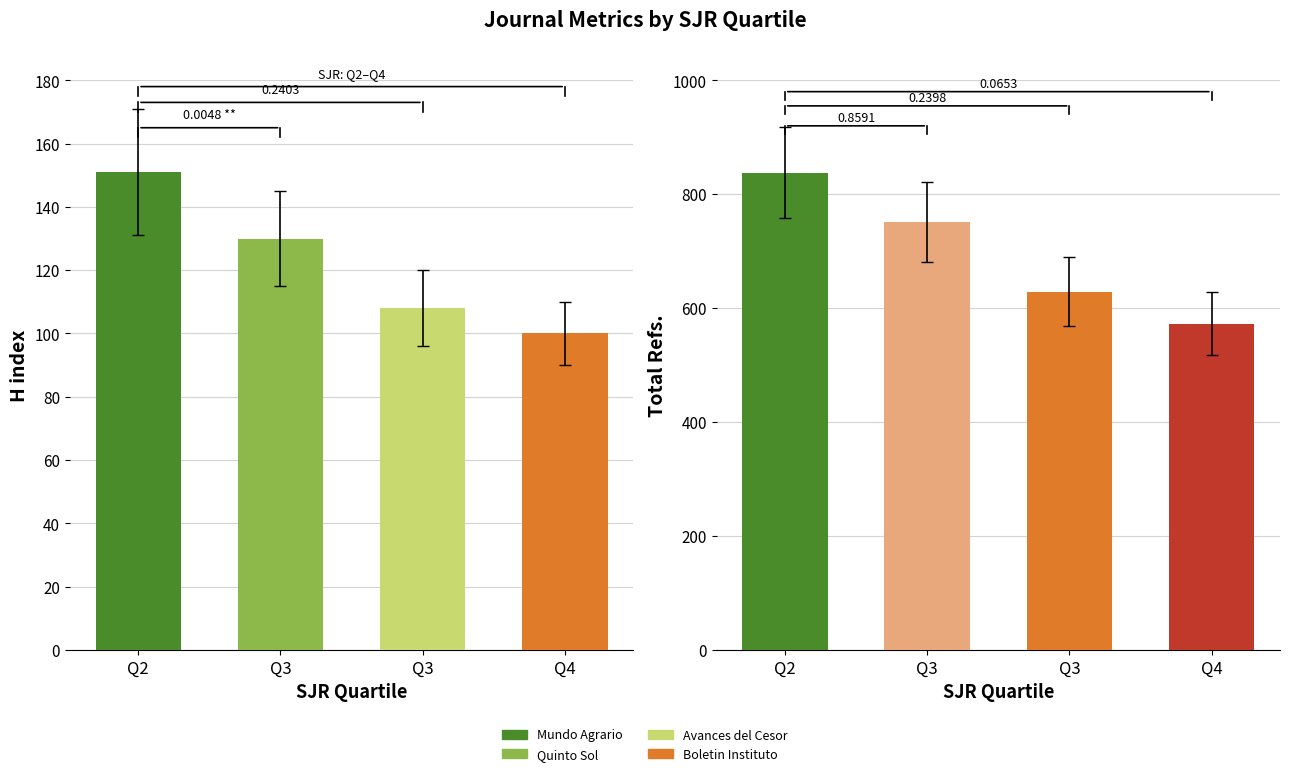

Which series has the widest spread of values?

Total Refs.